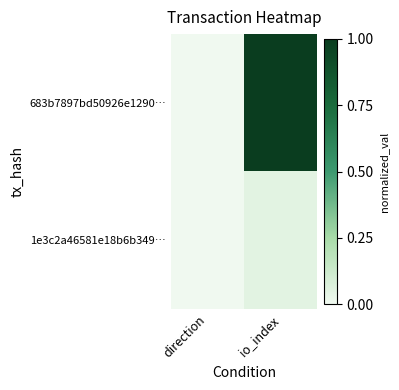

Between direction and io_index, which is larger?

io_index